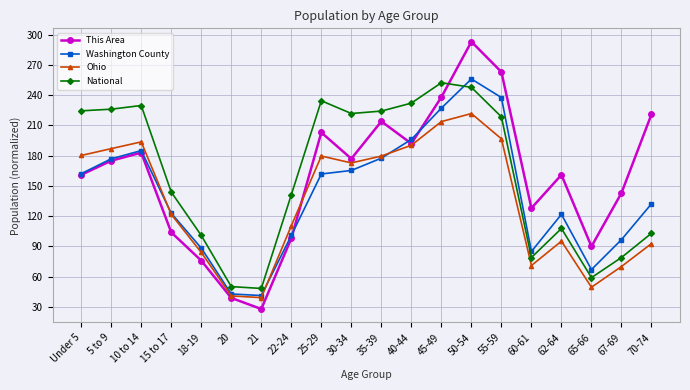

Which series changed the most between 45-49 and 62-64?

National